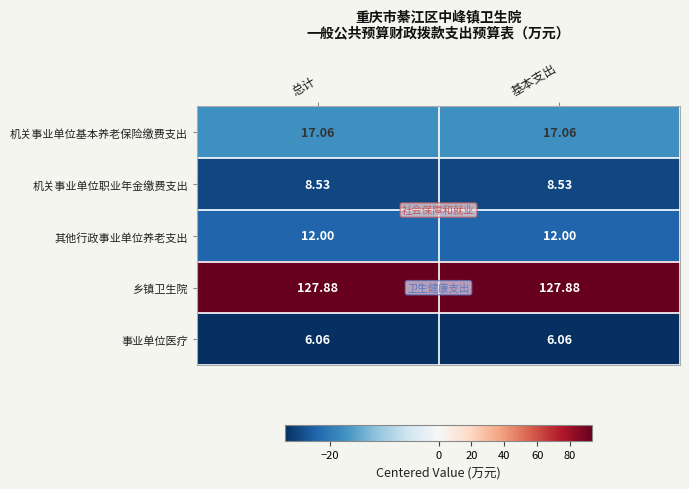

How many categories are shown in the chart?

2